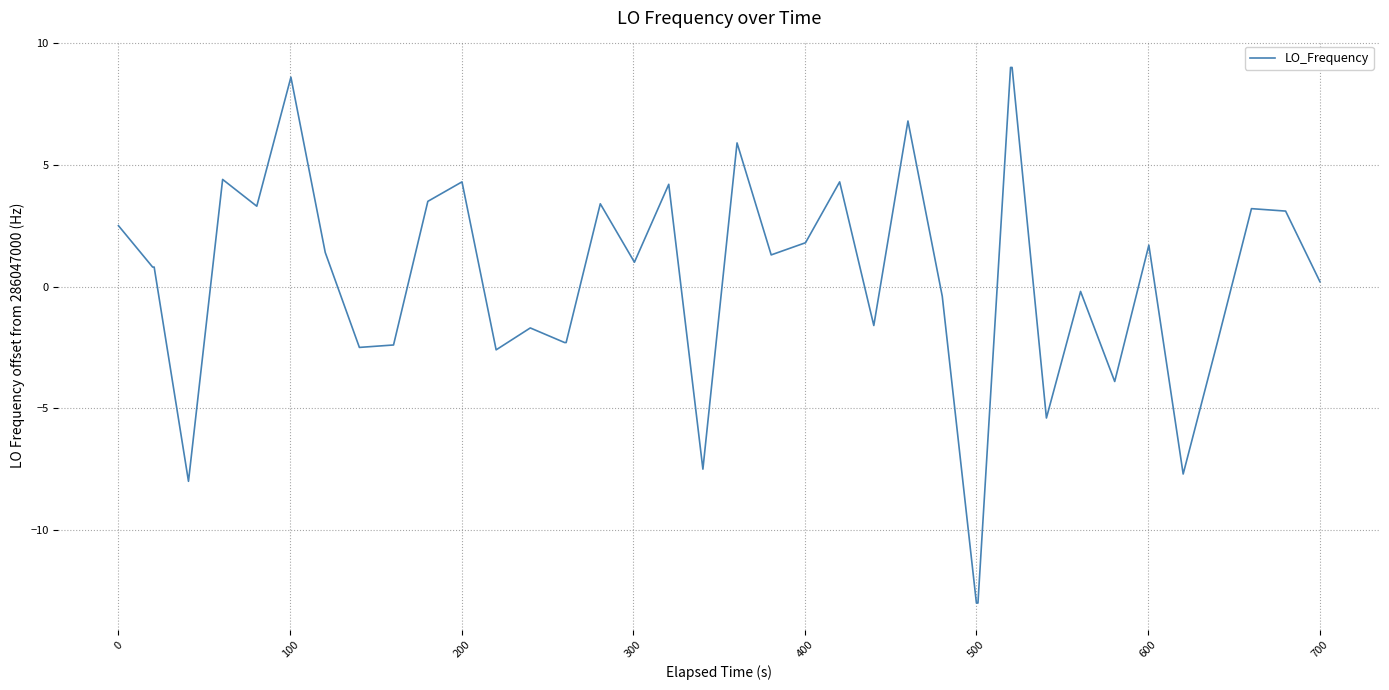

What is the maximum value shown in the chart?

9.0